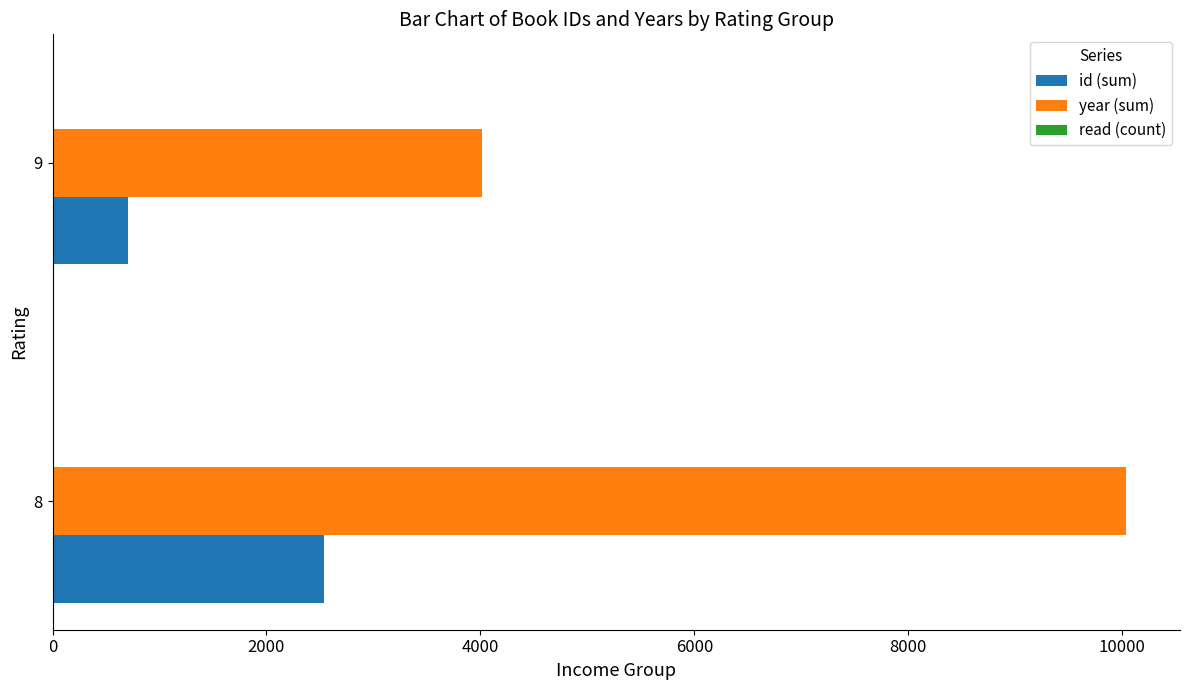

Which series has the widest spread of values?

year (sum)